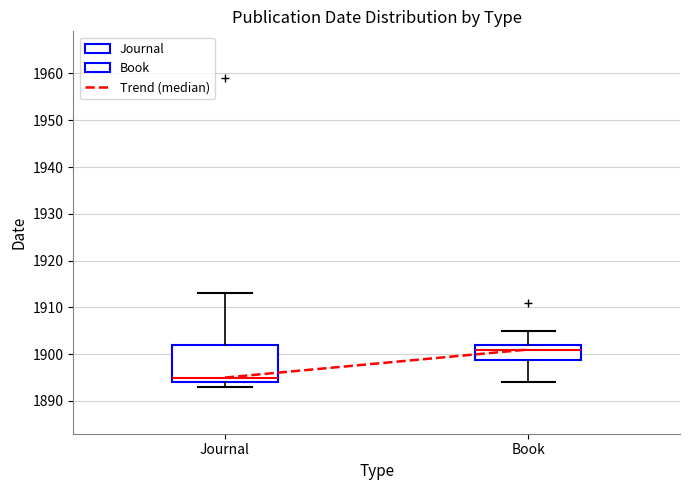

Where does the median line of the box for Journal sit on the y-axis? The values are not printed on the chart, so give them approximately, as read against the axis.

1895